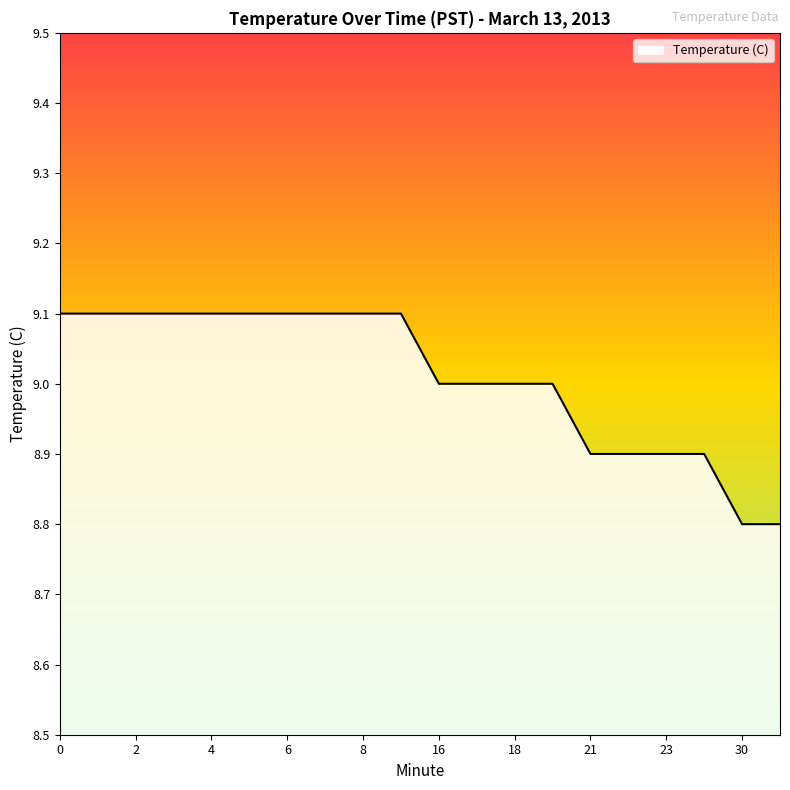

Reading right to left, list all the values displayed in this chart.

8.8	8.8	8.9	8.9	8.9	8.9	9.0	9.0	9.0	9.0	9.1	9.1	9.1	9.1	9.1	9.1	9.1	9.1	9.1	9.1